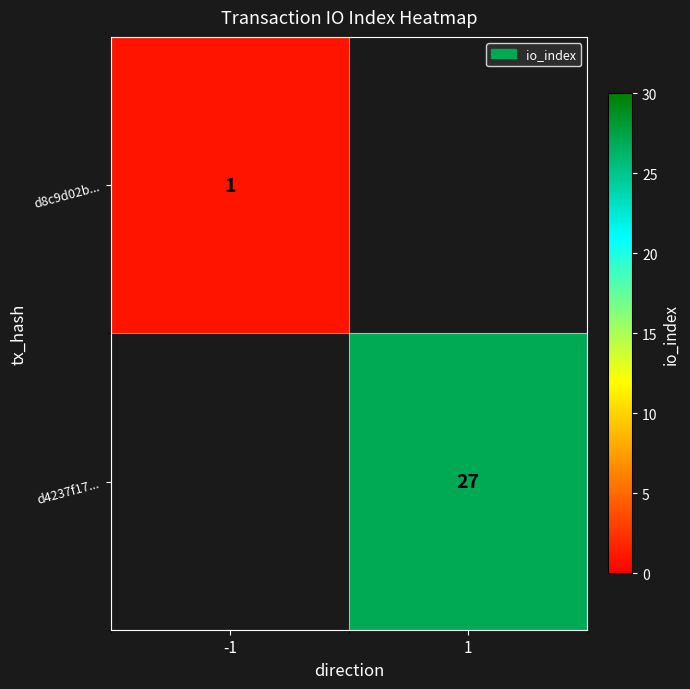

Is the value of d4237f17... at 1 greater than the value of d8c9d02b... at -1?

Yes